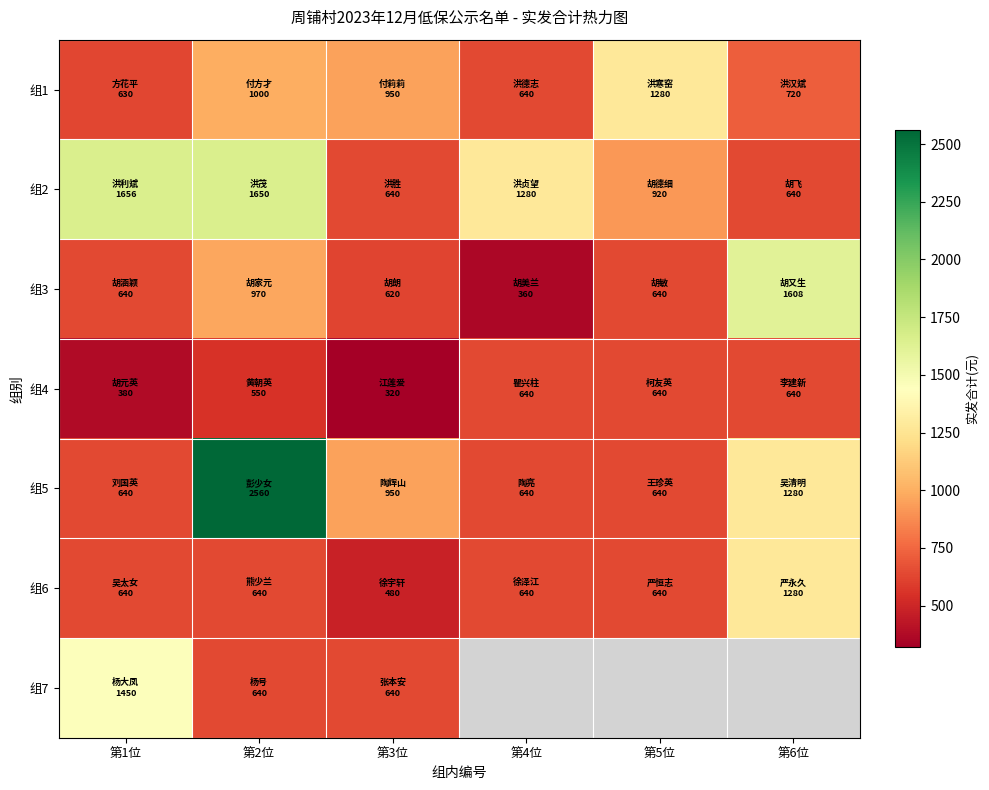

At 第3位, list the series in order from largest to smallest.

组1, 组5, 组2, 组7, 组3, 组6, 组4